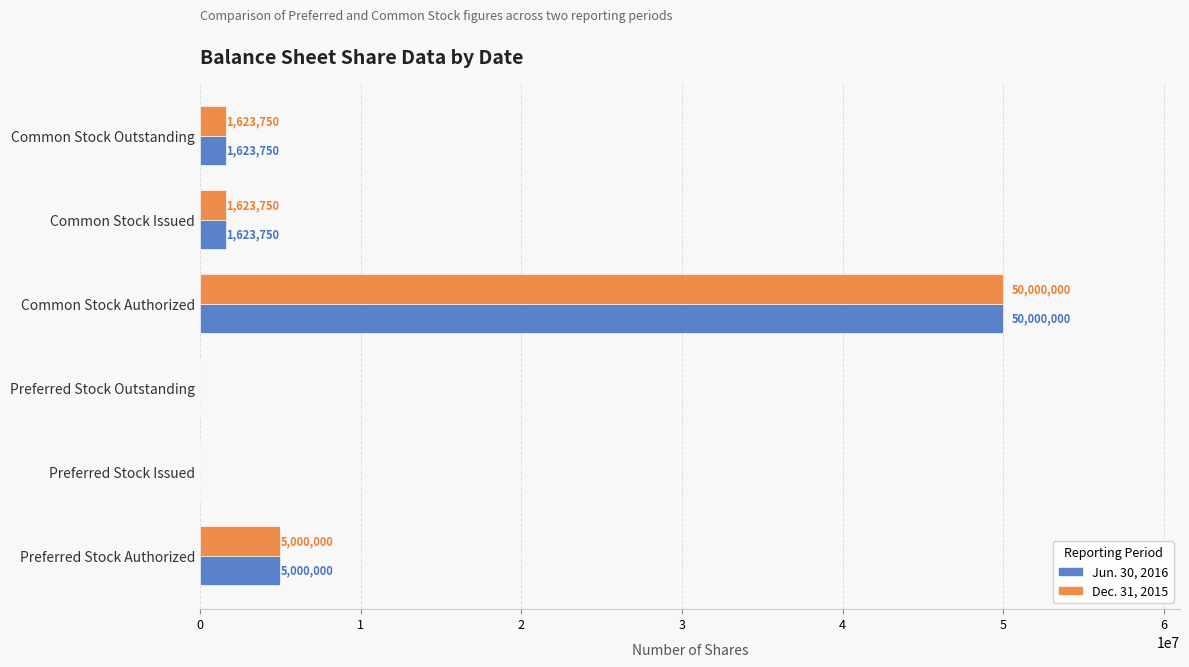

Which category has the highest value in the Dec. 31, 2015 series?

Common Stock Authorized